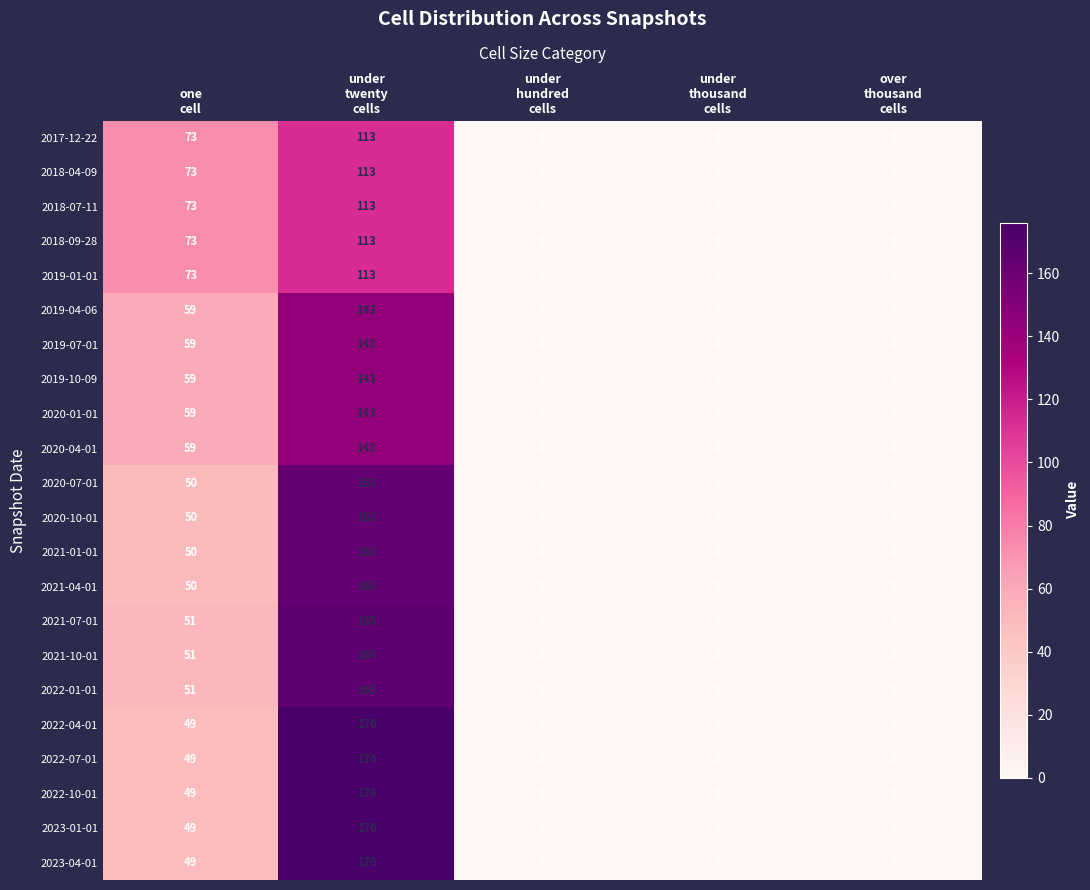

At how many categories does at least one series exceed 25?

2